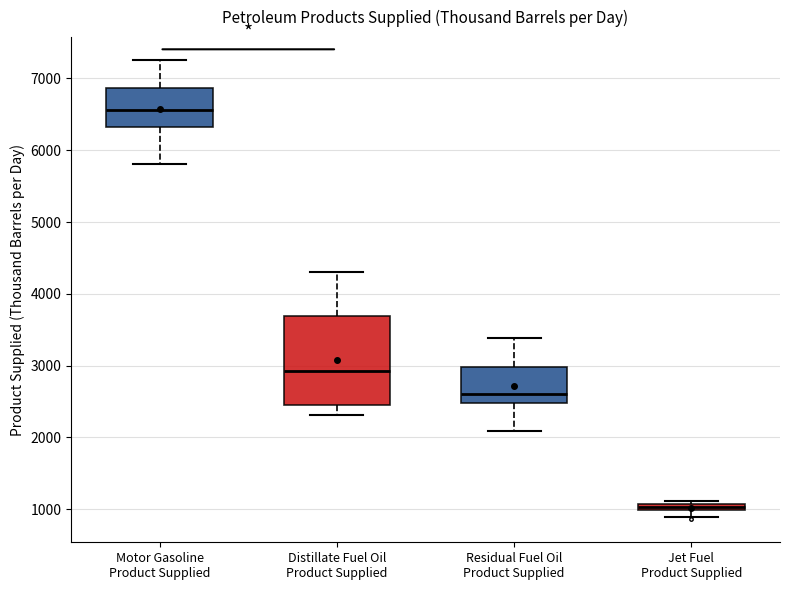

Which box's median line is the lowest?

Jet Fuel Product Supplied